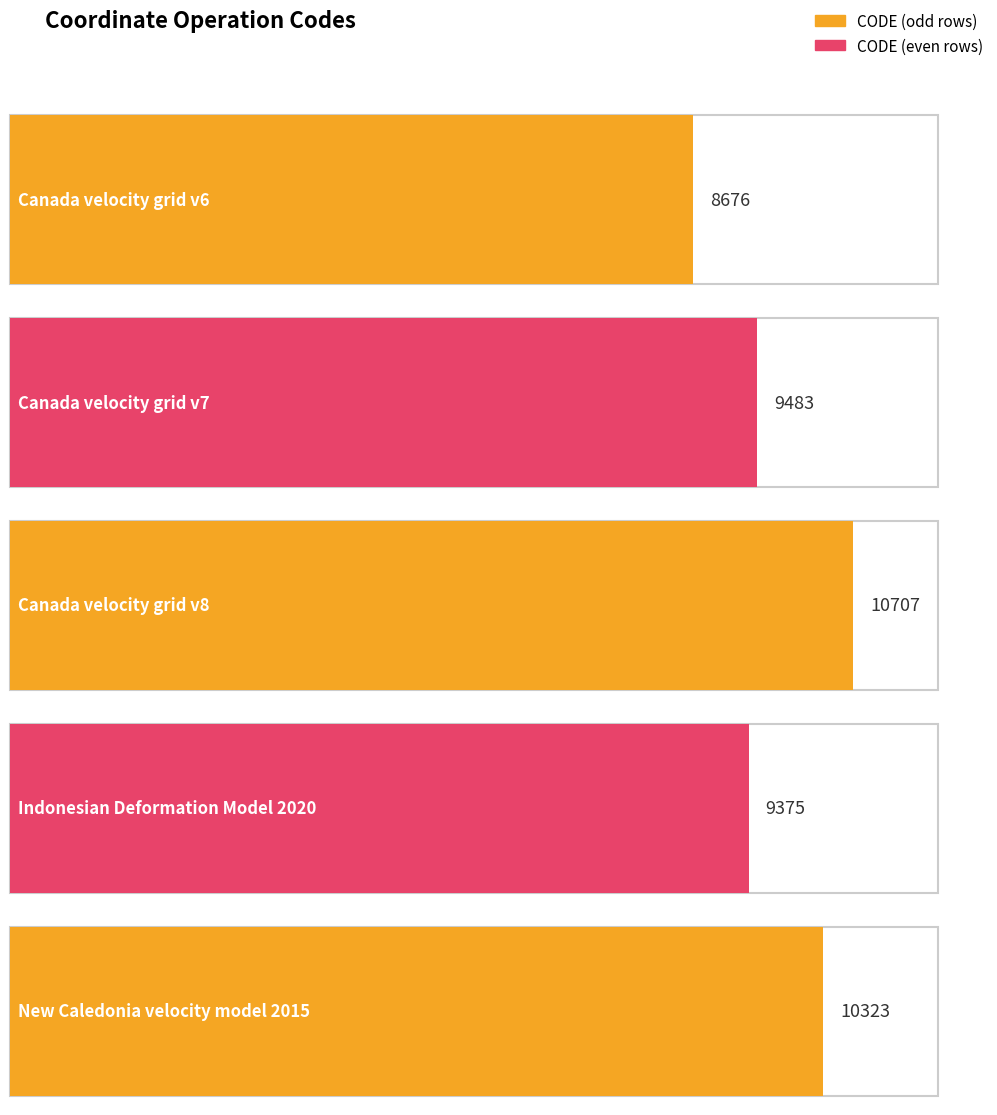

What position from the right is New Caledonia velocity model 2015?

1